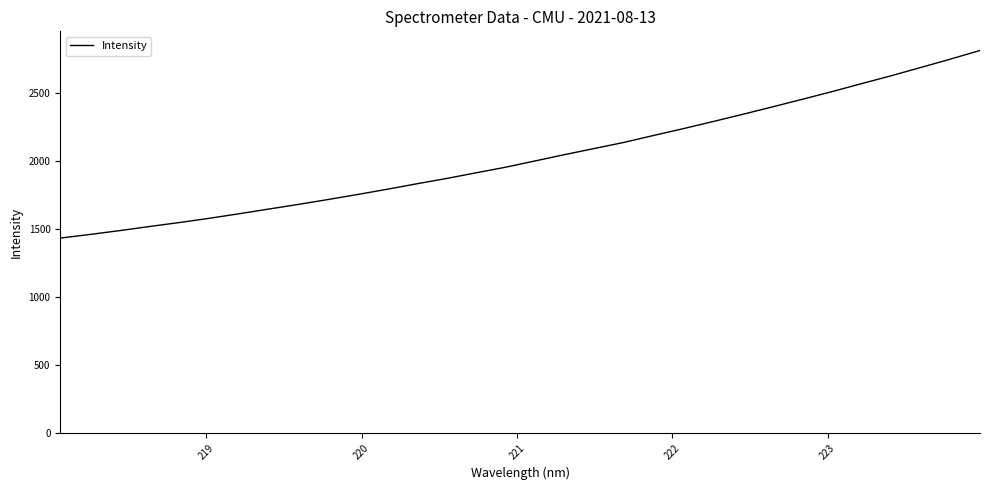

What is the maximum value shown in the chart?

2814.6